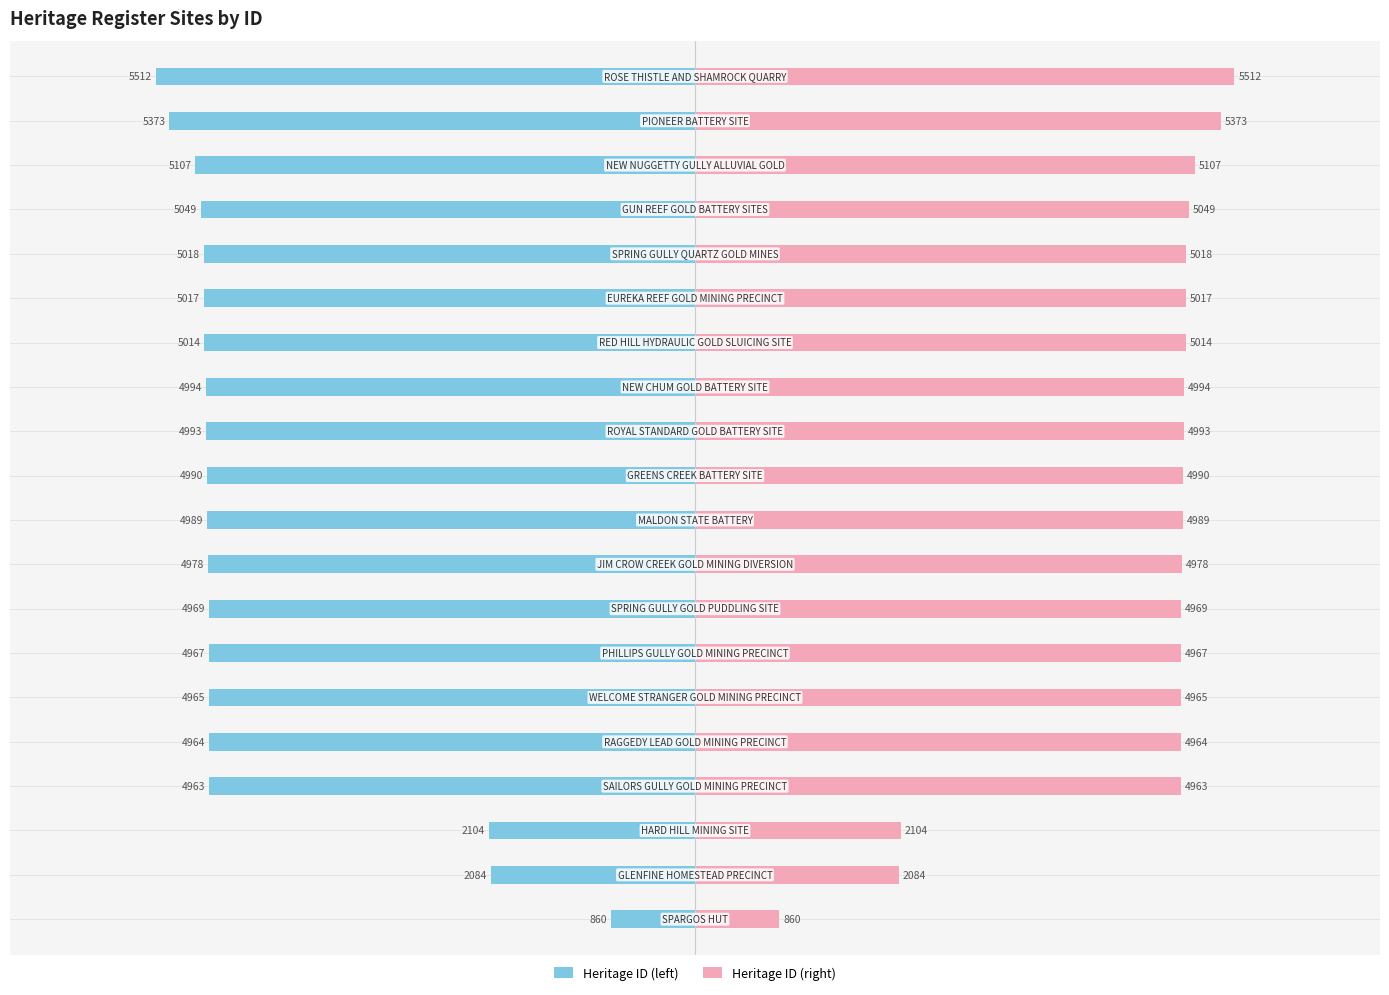

Which series has the largest range (max minus min)?

Heritage ID (left)